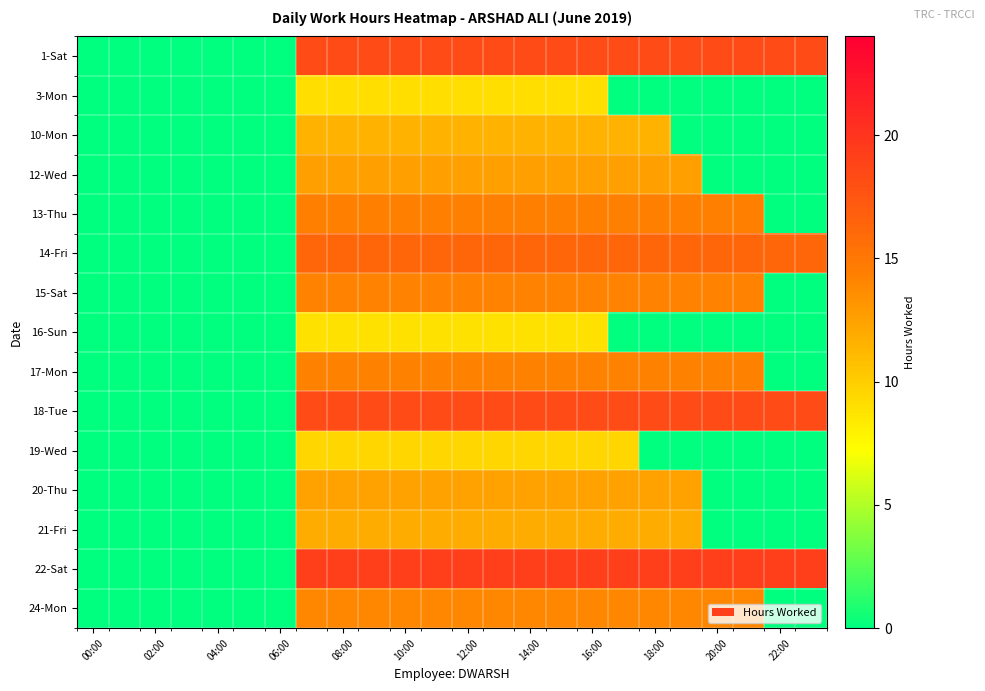

At how many categories does at least one series exceed 19?

17